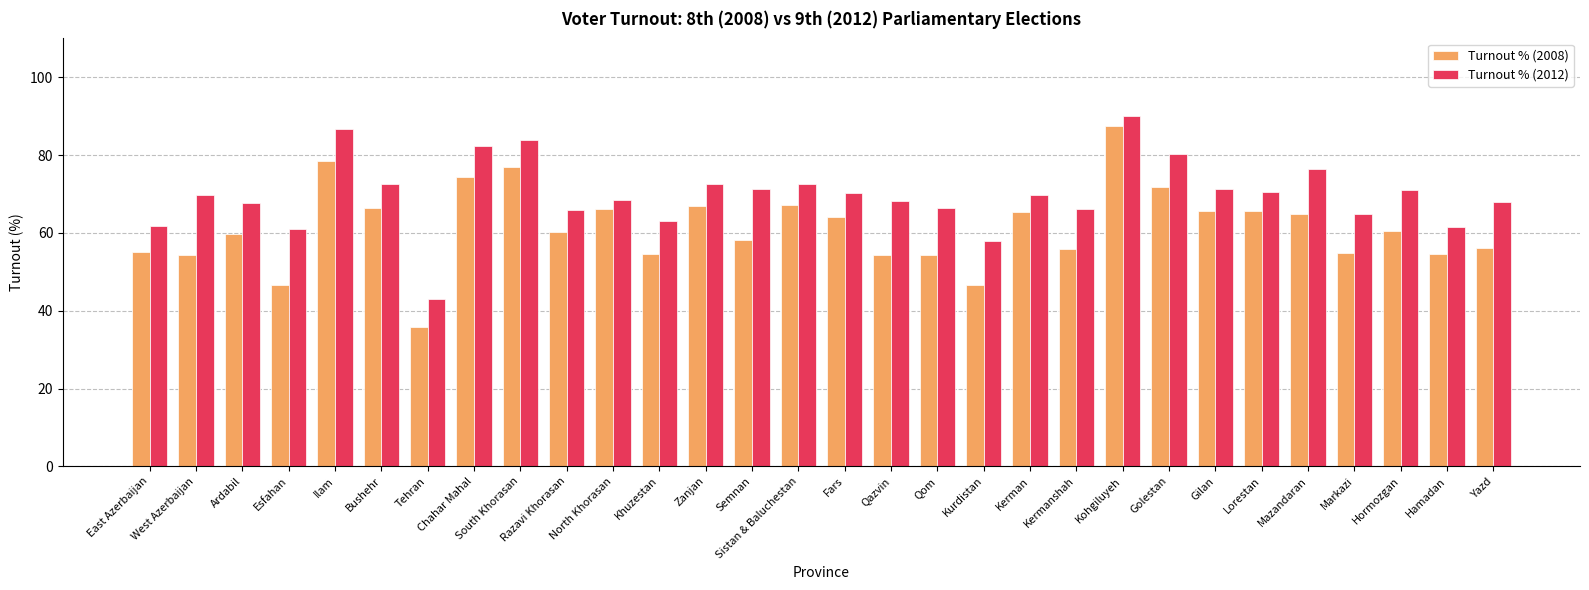

The Turnout % (2012) series shows 68.3 at Qazvin. True or false?

True